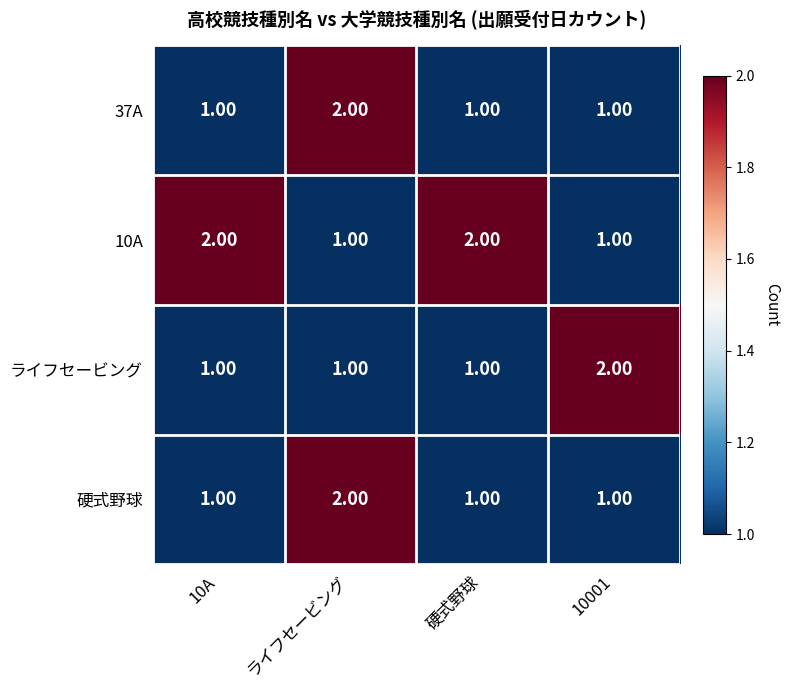

Is the value of ライフセービング at 10001 greater than the value of 37A at 10A?

Yes